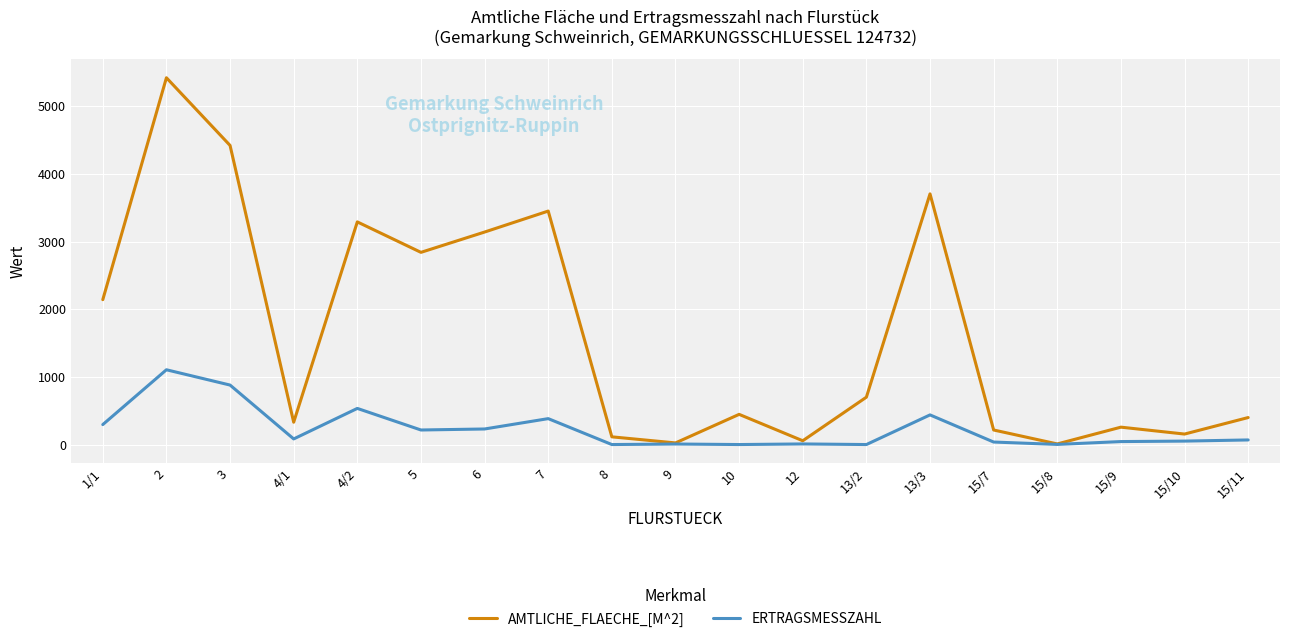

What is the approximate value of AMTLICHE_FLAECHE_[M^2] at 8, to the nearest 100?

100